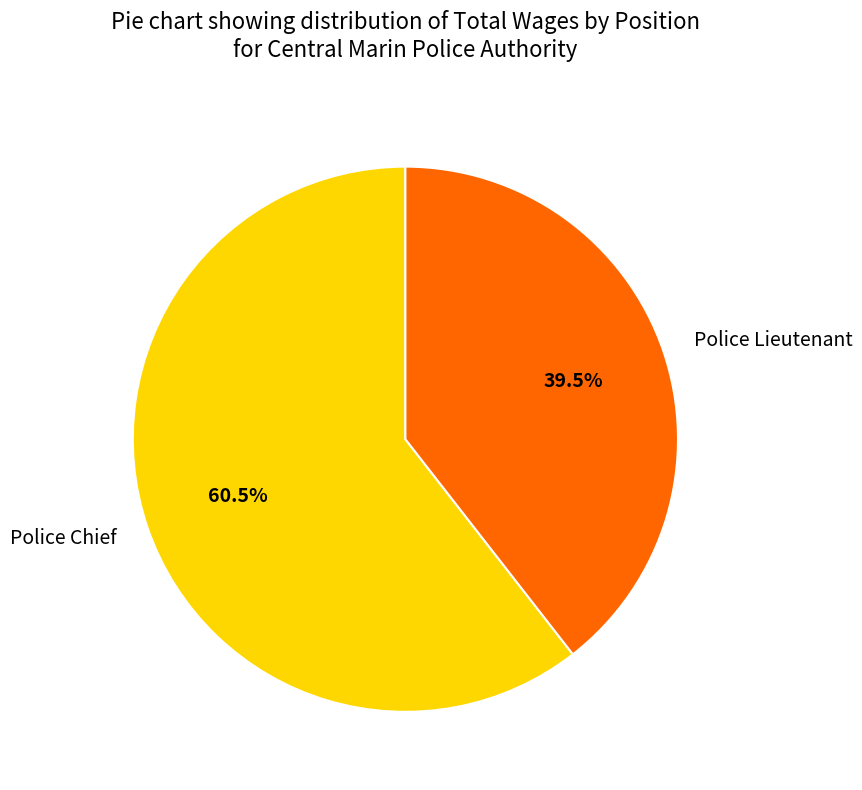

Approximately how many times larger is the value at Police Chief compared to Police Lieutenant?

1.5